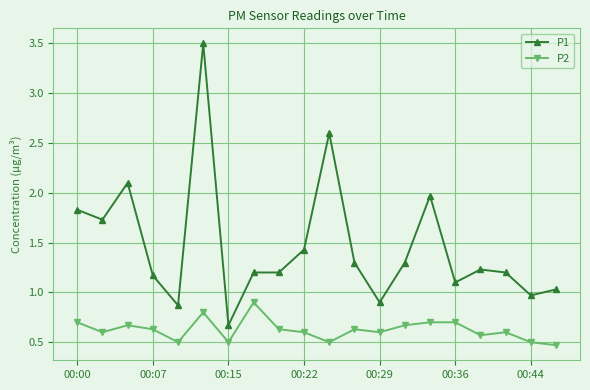

What are all the series names shown in the legend?

P1, P2